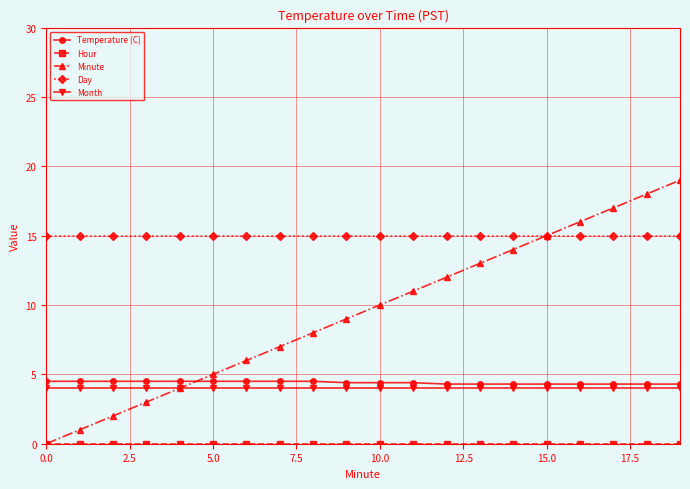

True or false: Day and Temperature (C) intersect in this chart.

False